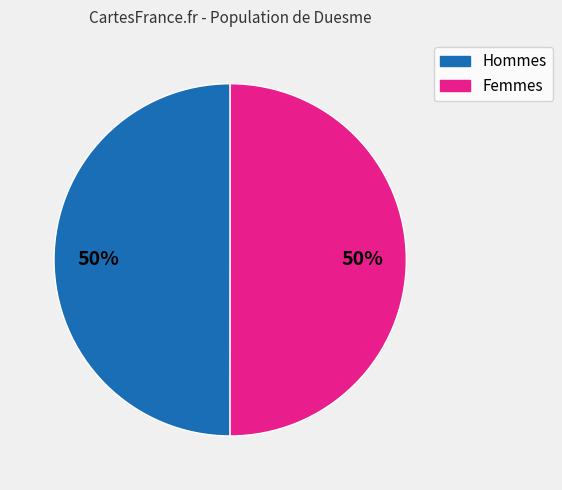

To the nearest percent, what is the average slice percentage?

50%